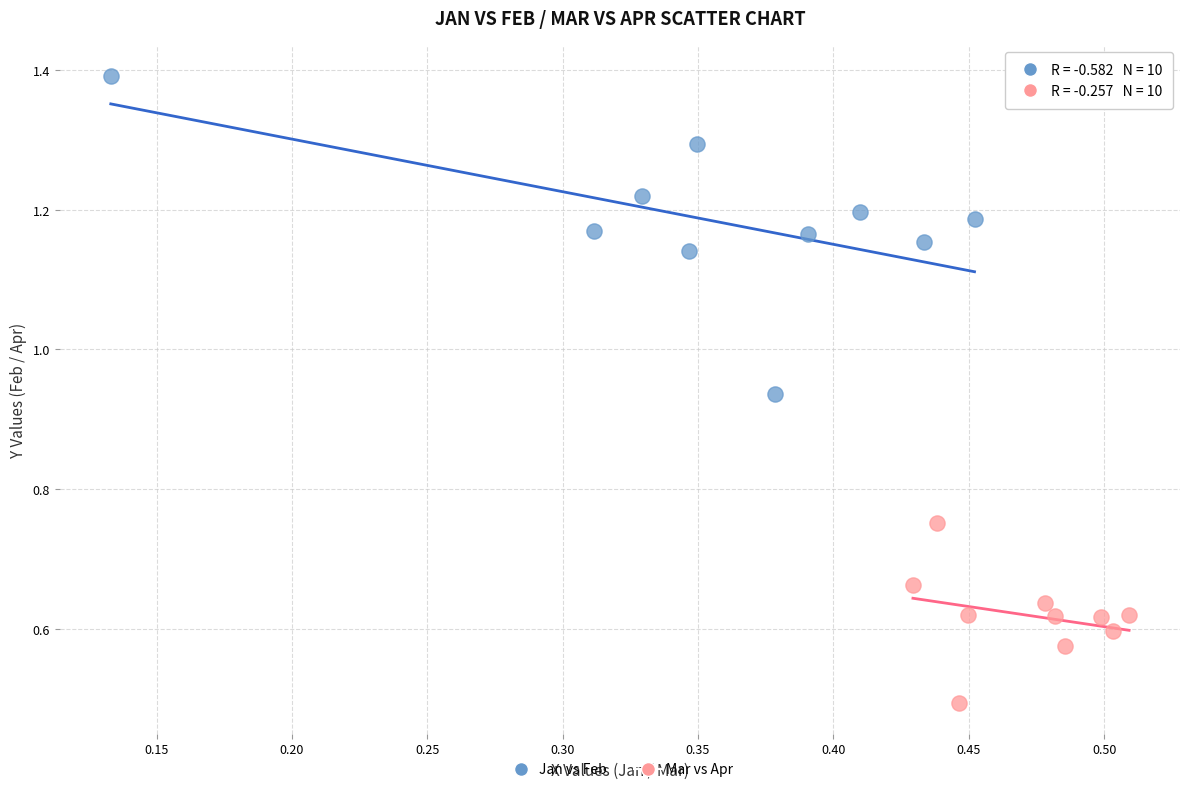

Which series reaches the minimum Y coordinate?

Mar vs Apr